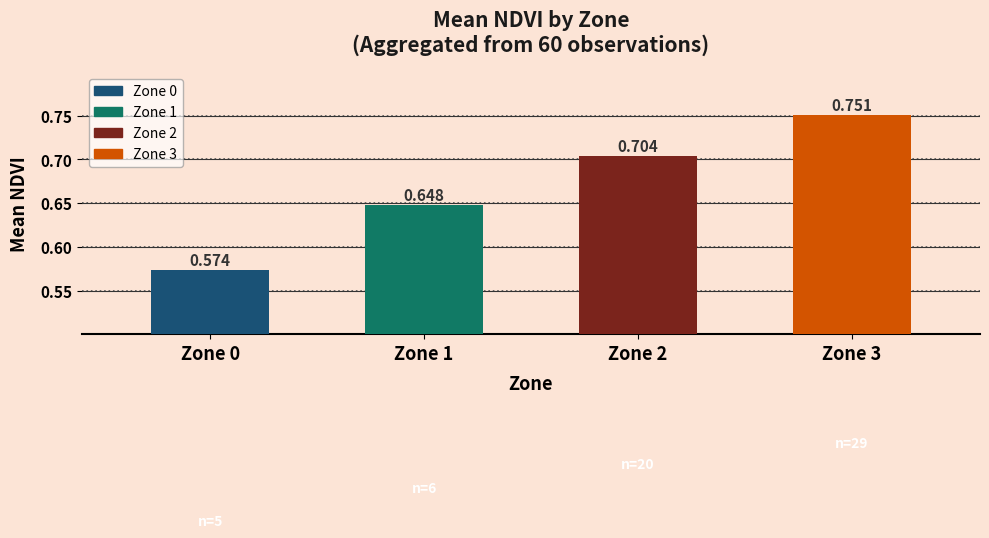

The value at 2 is 0.7. True or false?

True